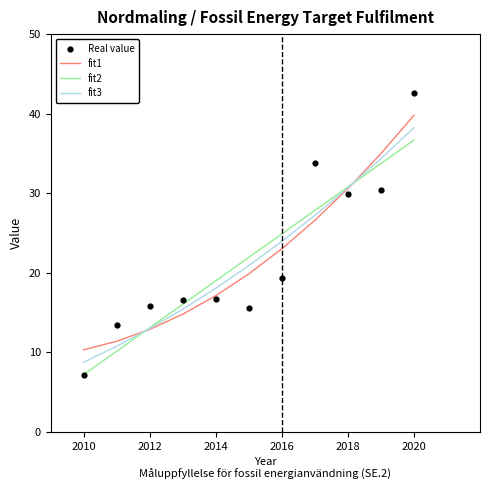

What is the highest value of the fit1 series?

39.8